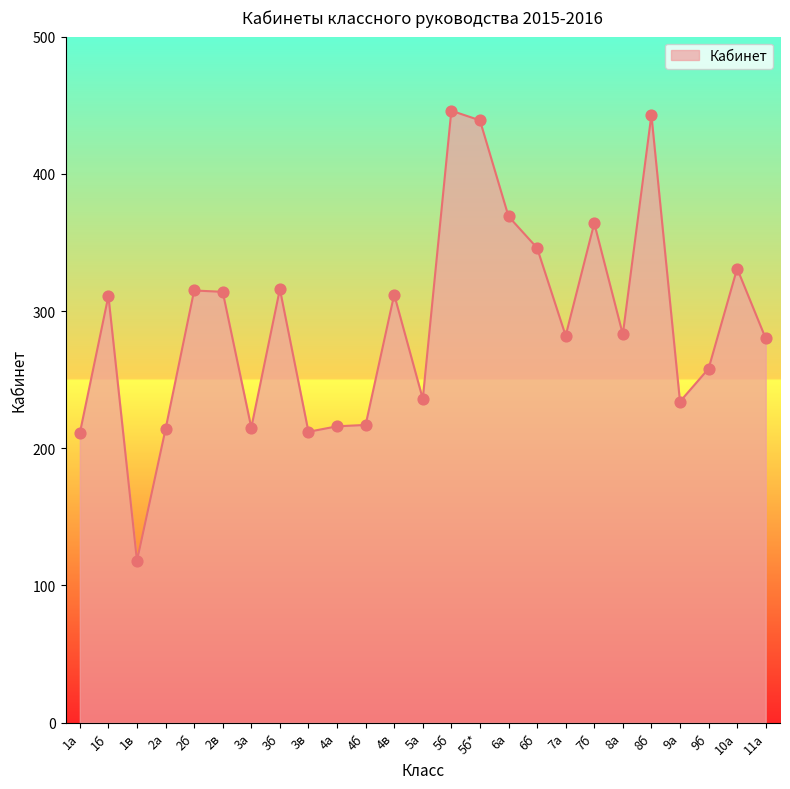

Which has a higher value, 9а or 5б?

5б